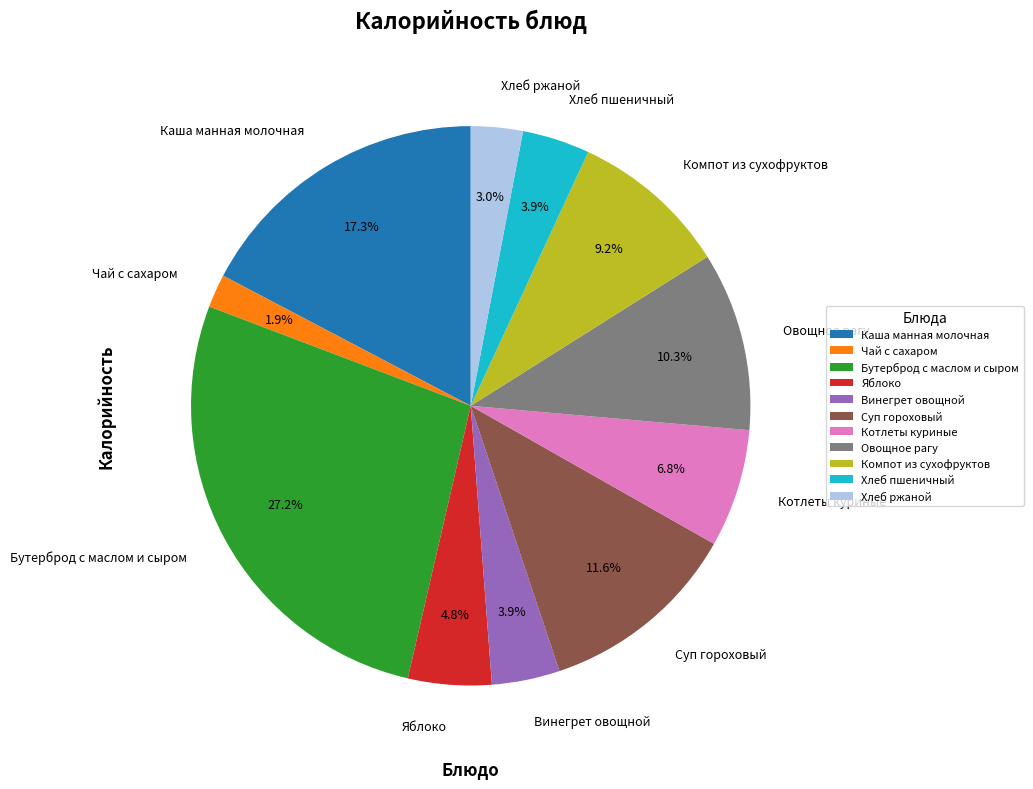

Is there a majority slice in this chart?

No